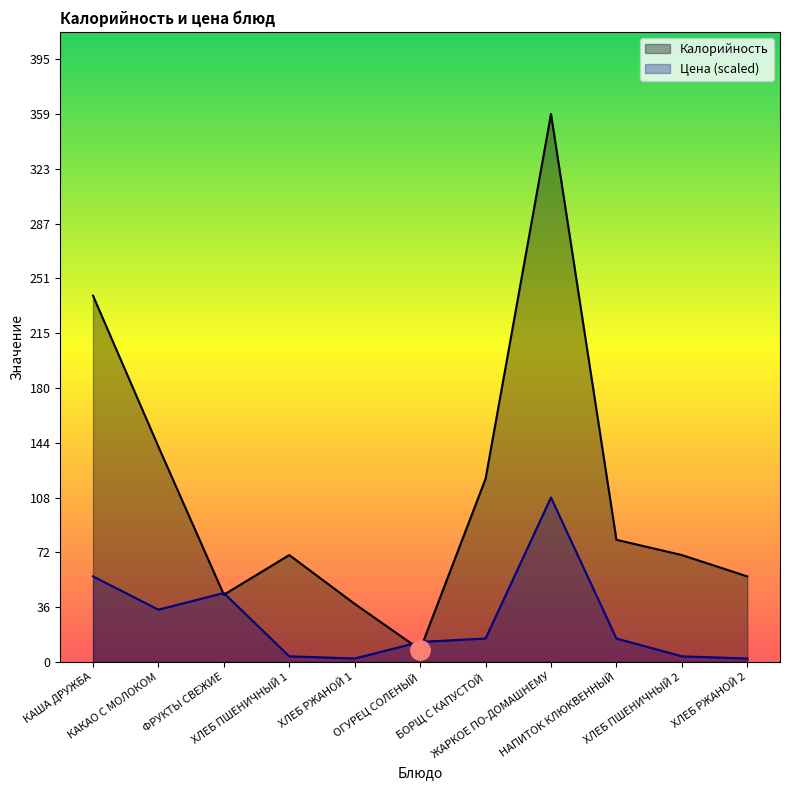

What is the value of the Цена point at the 1st from the left?

56.0